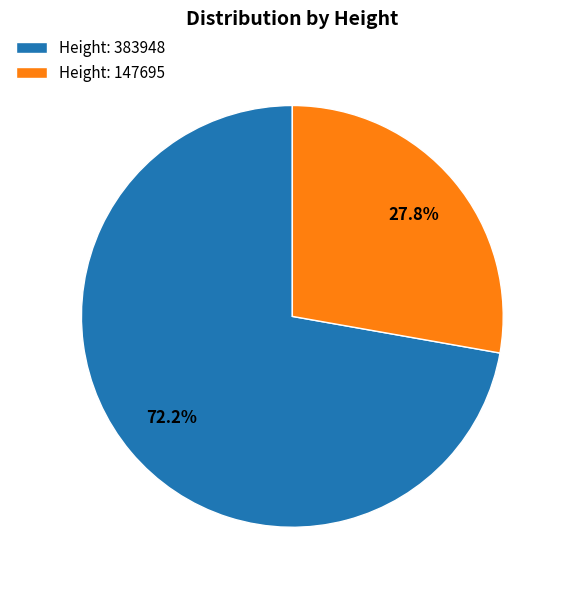

Count the number of slices in the pie.

2